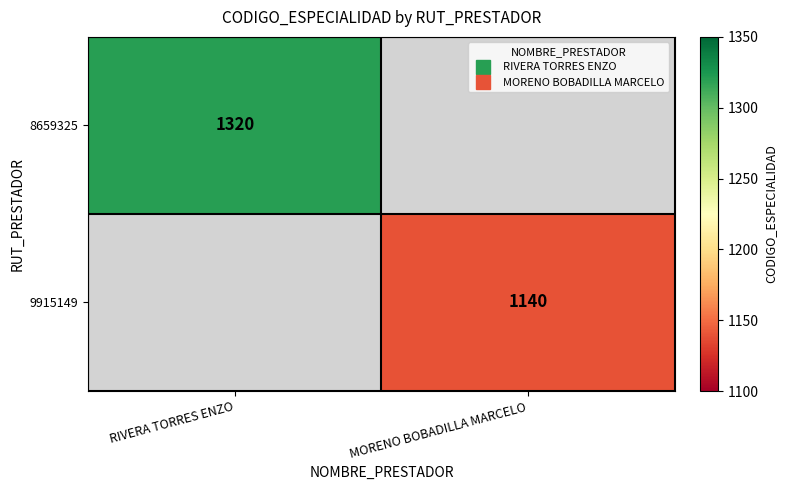

List the labels in order of 9915149 value, largest first.

RIVERA TORRES ENZO, MORENO BOBADILLA MARCELO